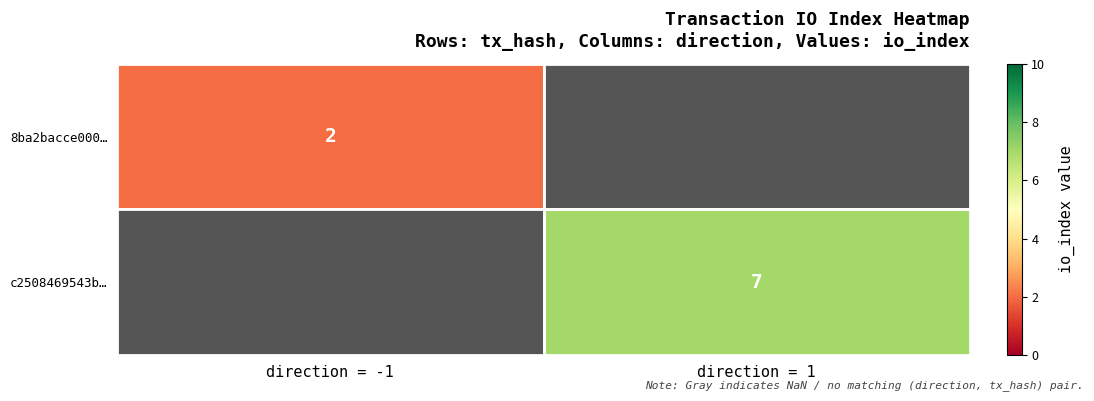

True or false: 8ba2bacce000… has a value of 1.3 at direction = -1.

False